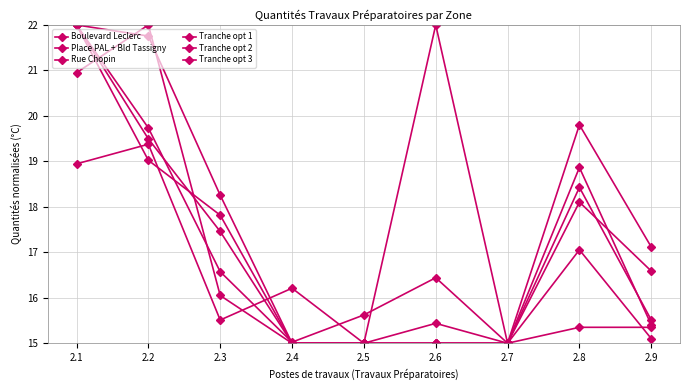

How many data points does each series have?

9